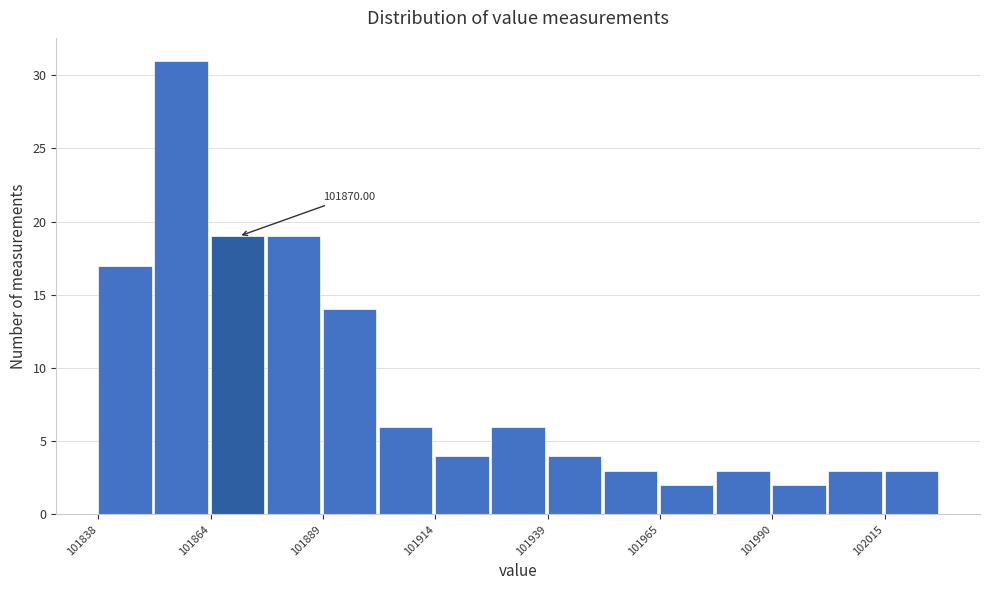

Around what value on the x-axis is the tallest bar? Give the approximate position of its centre, as read against the axis.

101855